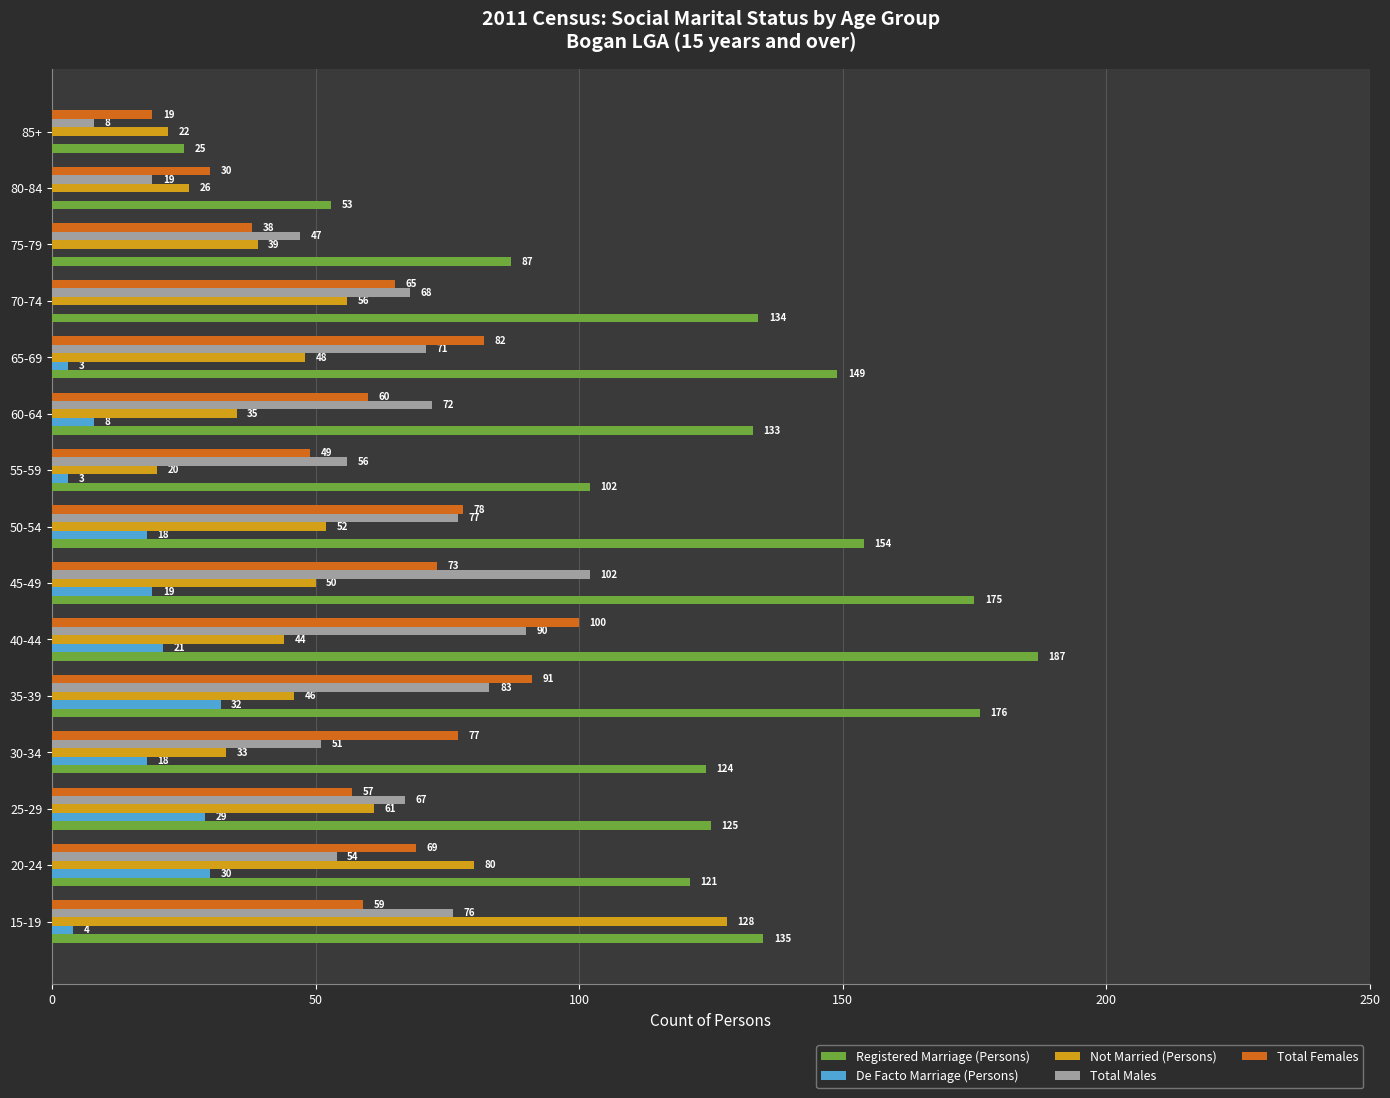

What is the highest value of the Registered Marriage (Persons) series?

187